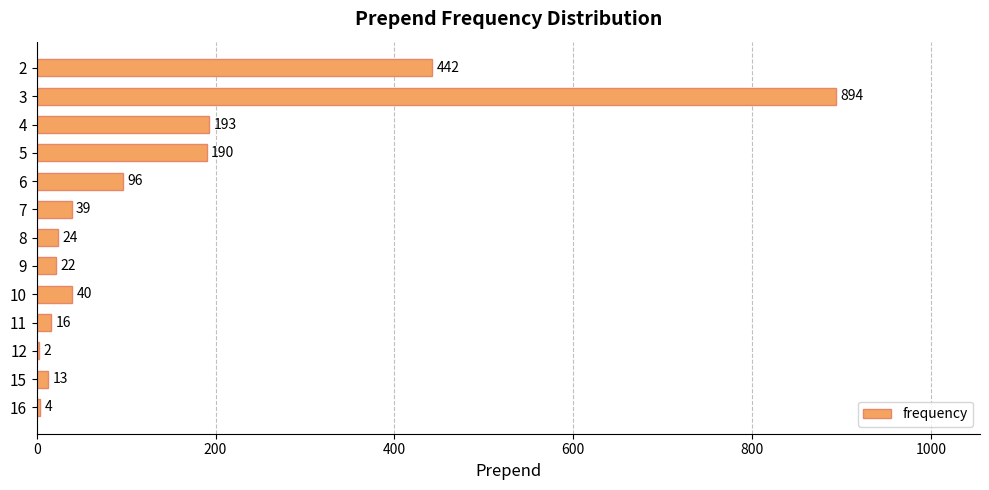

What is the maximum value shown in the chart?

894